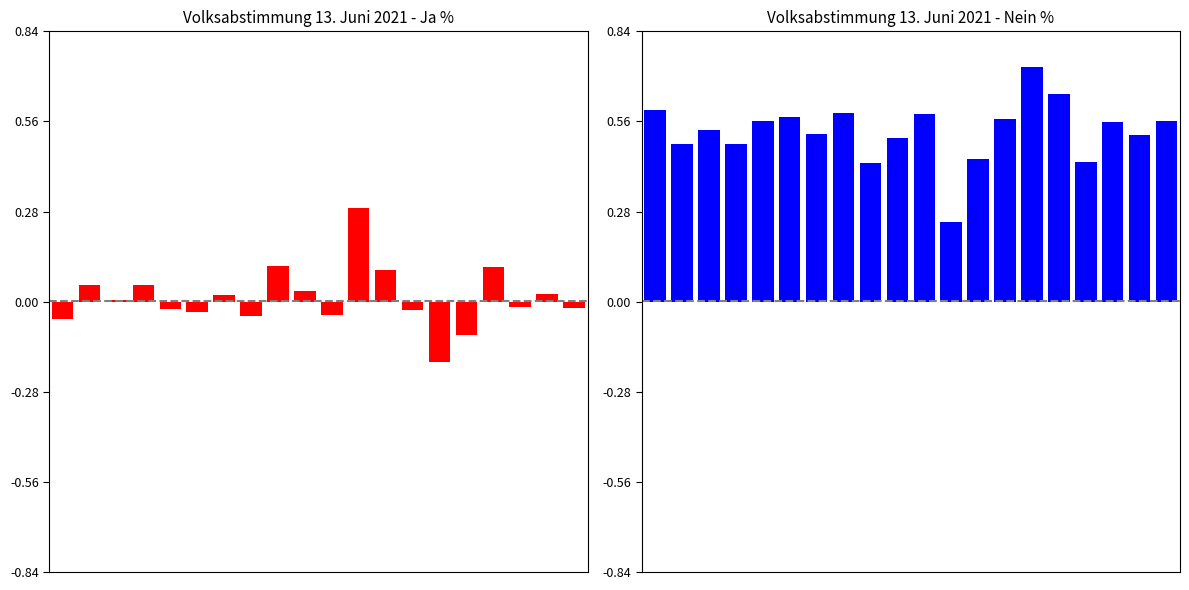

Reading left to right, list all the values displayed in this chart.

Ja %: 0=-5.5	1=5.1	2=0.7	3=5.1	4=-2.1	5=-3.1	6=2.0	7=-4.5	8=11.2	9=3.2	10=-4.1	11=29.1	12=9.8	13=-2.7	14=-18.8	15=-10.3	16=10.6	17=-1.7	18=2.5	19=-1.9
Nein %: 0=59.4	1=48.8	2=53.3	3=48.9	4=56.1	5=57.0	6=51.9	7=58.4	8=42.8	9=50.7	10=58.0	11=24.8	12=44.1	13=56.6	14=72.8	15=64.2	16=43.3	17=55.7	18=51.5	19=55.8